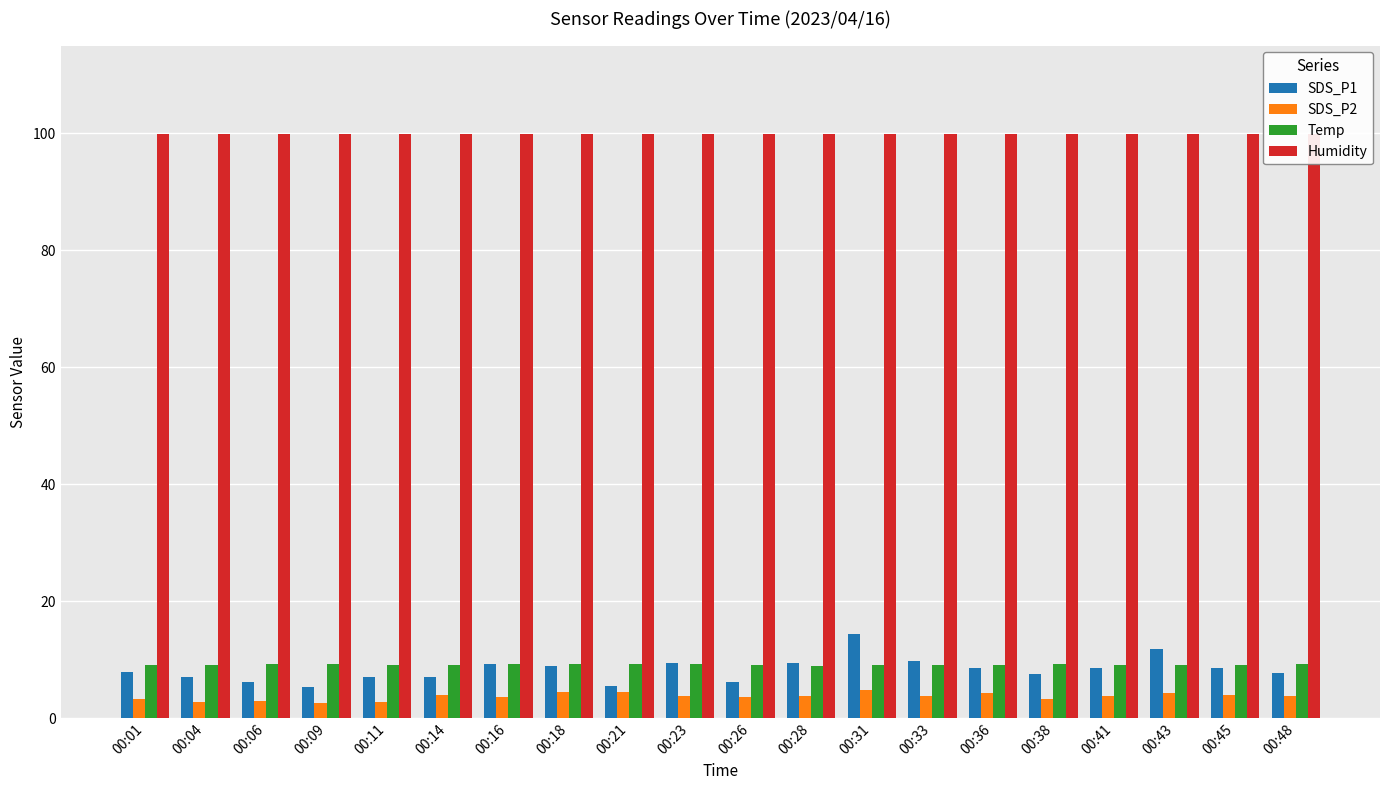

Which series has the largest range (max minus min)?

SDS_P1